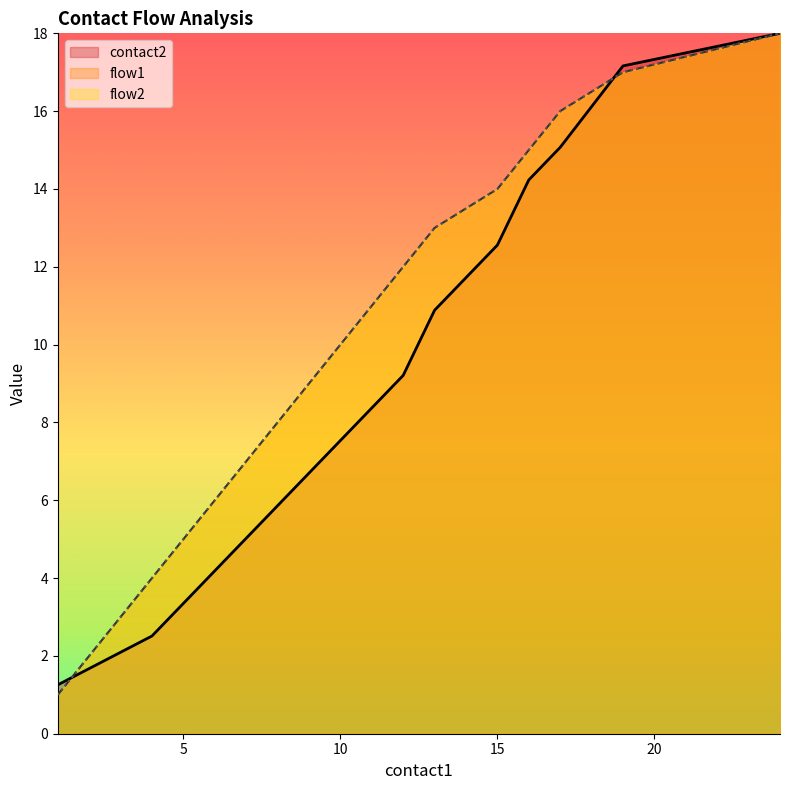

At how many categories does at least one series exceed 11?

7